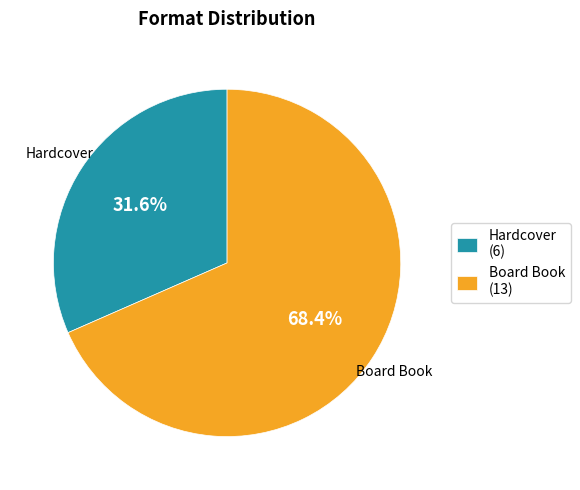

What percentage is NOT represented by Board Book?

31.6%